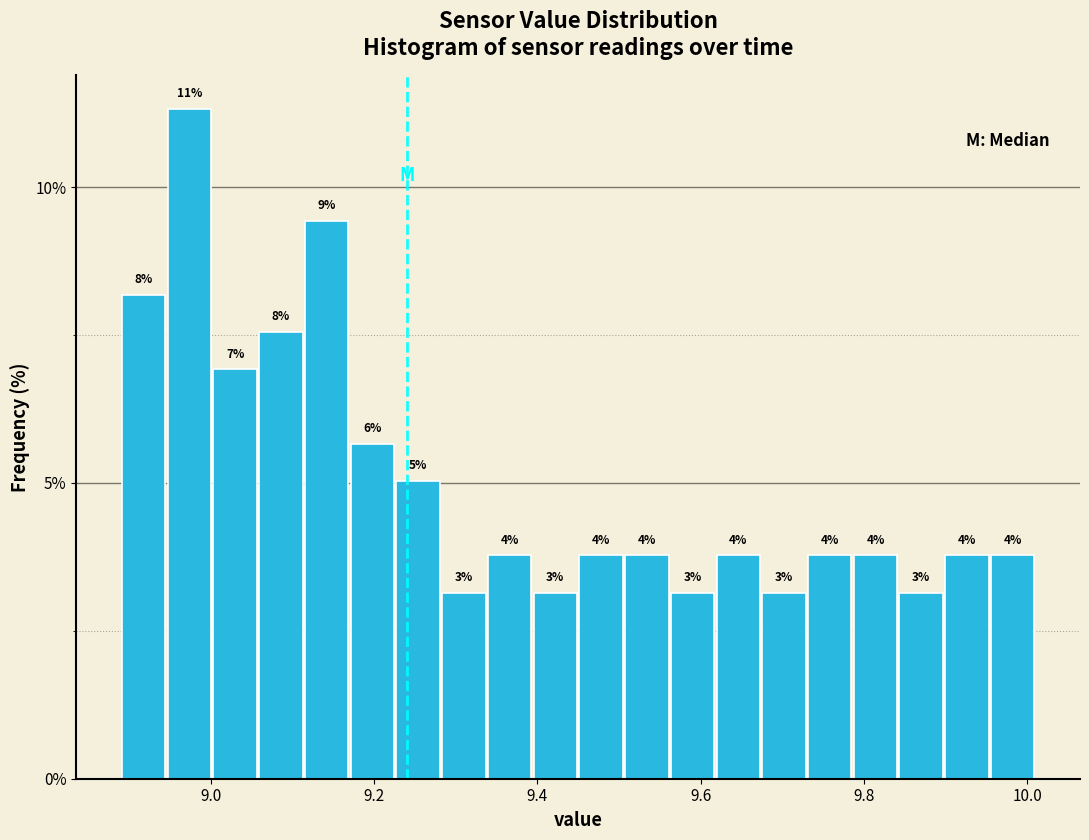

Around what value on the x-axis is the tallest bar? Give the approximate position of its centre, as read against the axis.

8.98